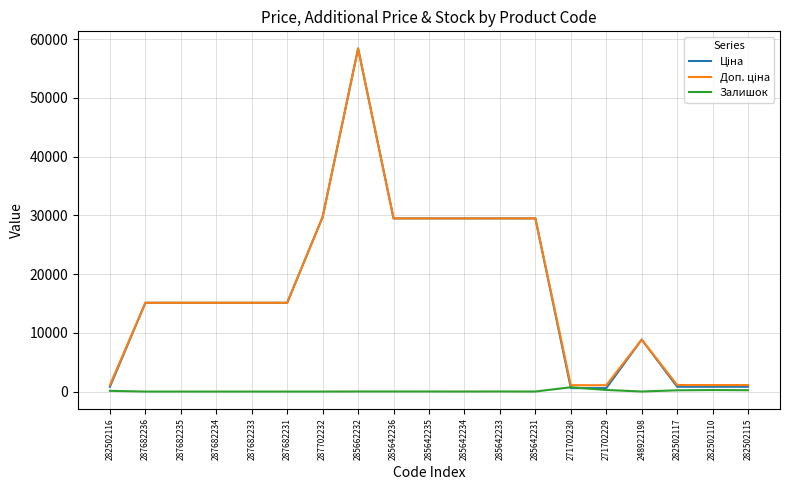

True or false: Залишок has more than 1 points higher than both neighbors.

True